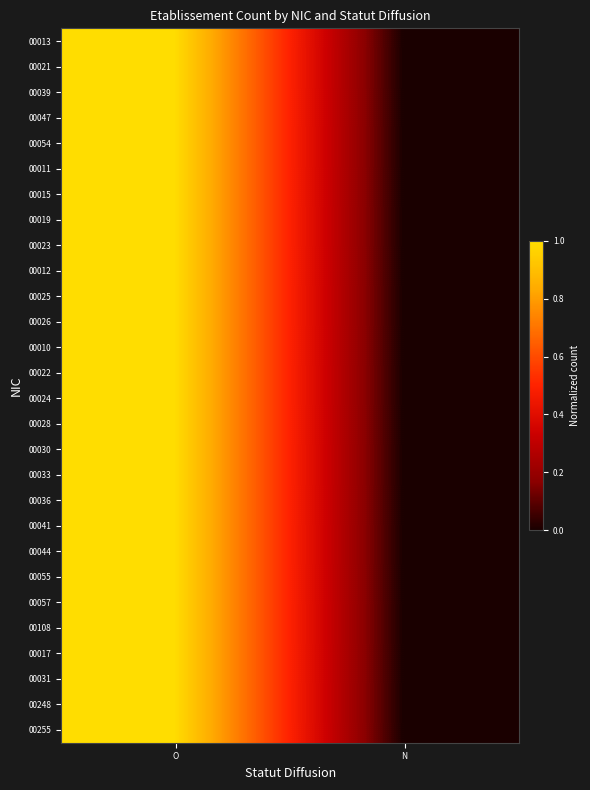

Reading right to left, list all the values displayed in this chart.

00013: N=0.0	O=1.0
00021: N=0.0	O=1.0
00039: N=0.0	O=1.0
00047: N=0.0	O=1.0
00054: N=0.0	O=1.0
00011: N=0.0	O=1.0
00015: N=0.0	O=1.0
00019: N=0.0	O=1.0
00023: N=0.0	O=1.0
00012: N=0.0	O=1.0
00025: N=0.0	O=1.0
00026: N=0.0	O=1.0
00010: N=0.0	O=1.0
00022: N=0.0	O=1.0
00024: N=0.0	O=1.0
00028: N=0.0	O=1.0
00030: N=0.0	O=1.0
00033: N=0.0	O=1.0
00036: N=0.0	O=1.0
00041: N=0.0	O=1.0
00044: N=0.0	O=1.0
00055: N=0.0	O=1.0
00057: N=0.0	O=1.0
00108: N=0.0	O=1.0
00017: N=0.0	O=1.0
00031: N=0.0	O=1.0
00248: N=0.0	O=1.0
00255: N=0.0	O=1.0